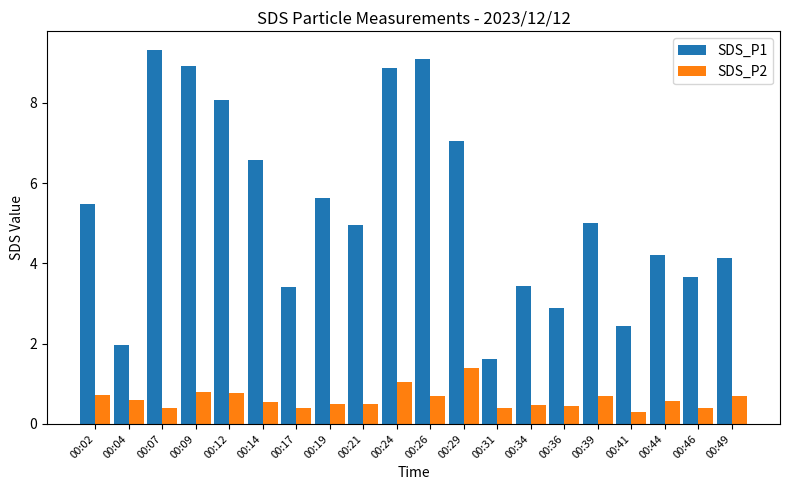

What is the total value across all series at 00:12?

8.8